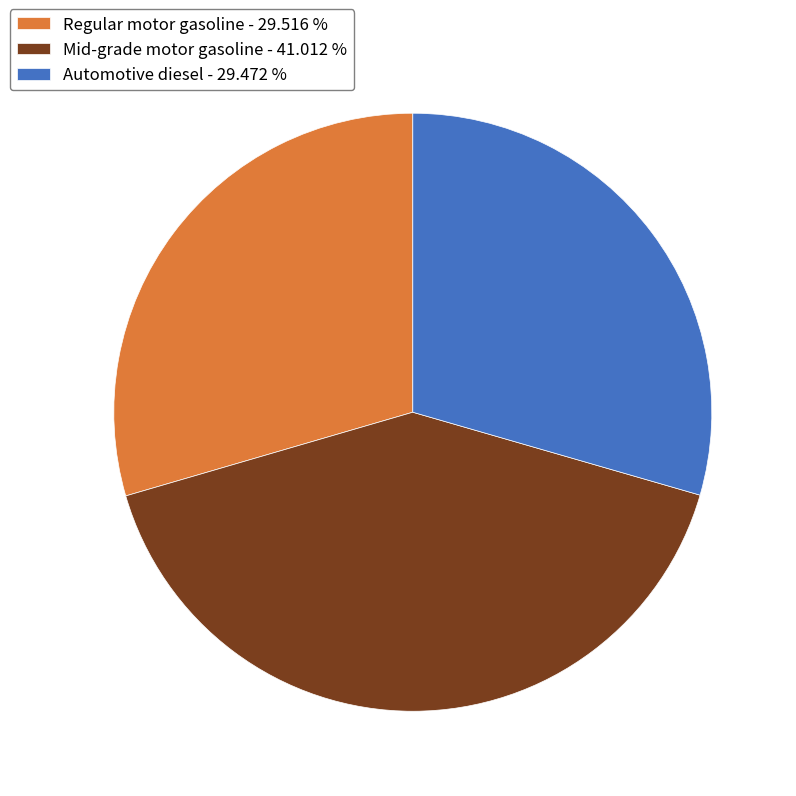

Count the number of slices in the pie.

3